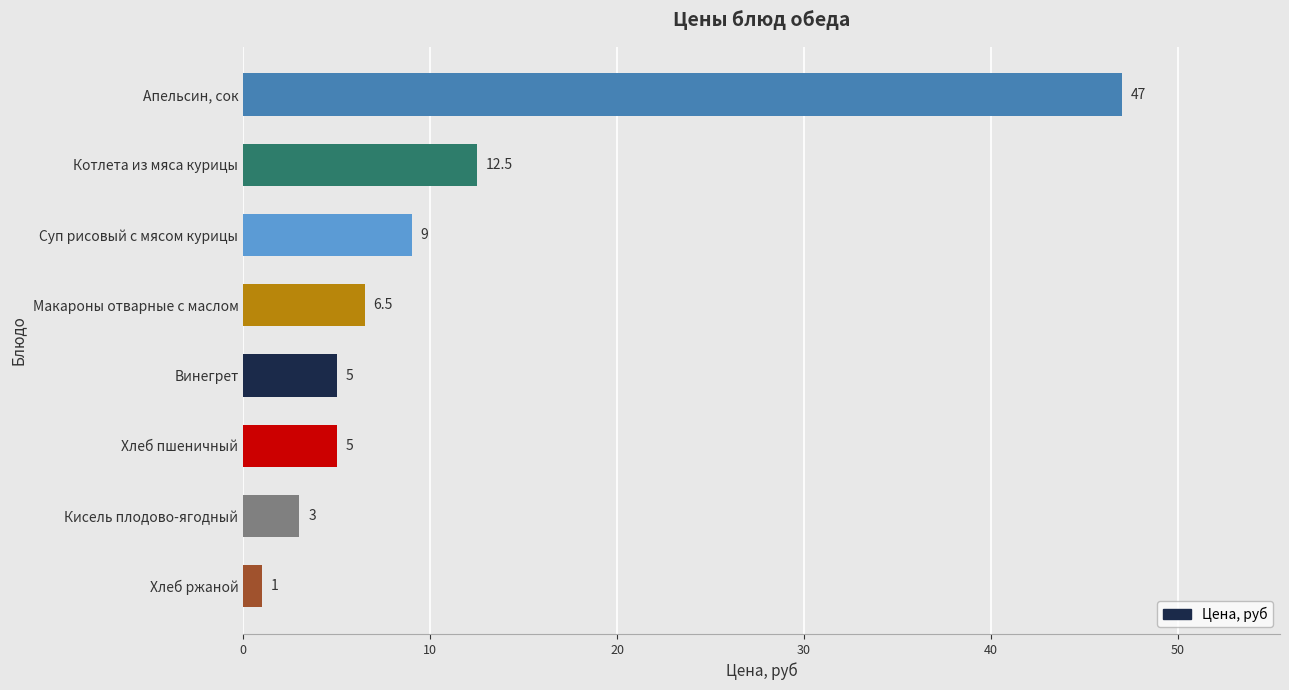

What is the label of the 7th bar from the top?

Кисель плодово-ягодный